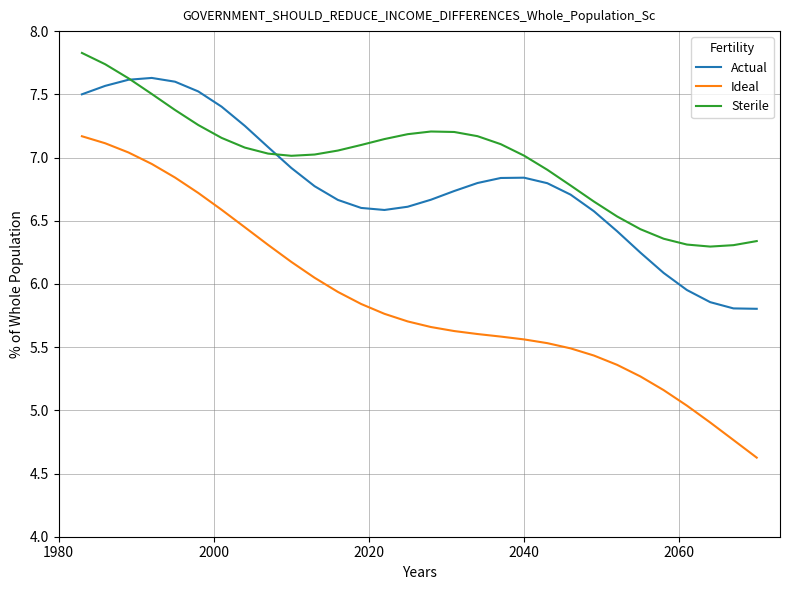

Which series has the widest spread of values?

Ideal